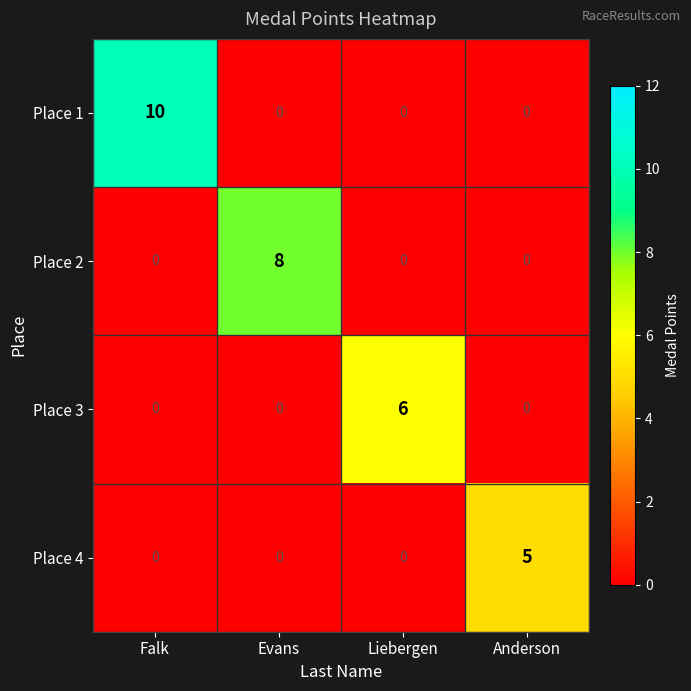

What is the sum of the Place 2 values at Falk and Evans?

8